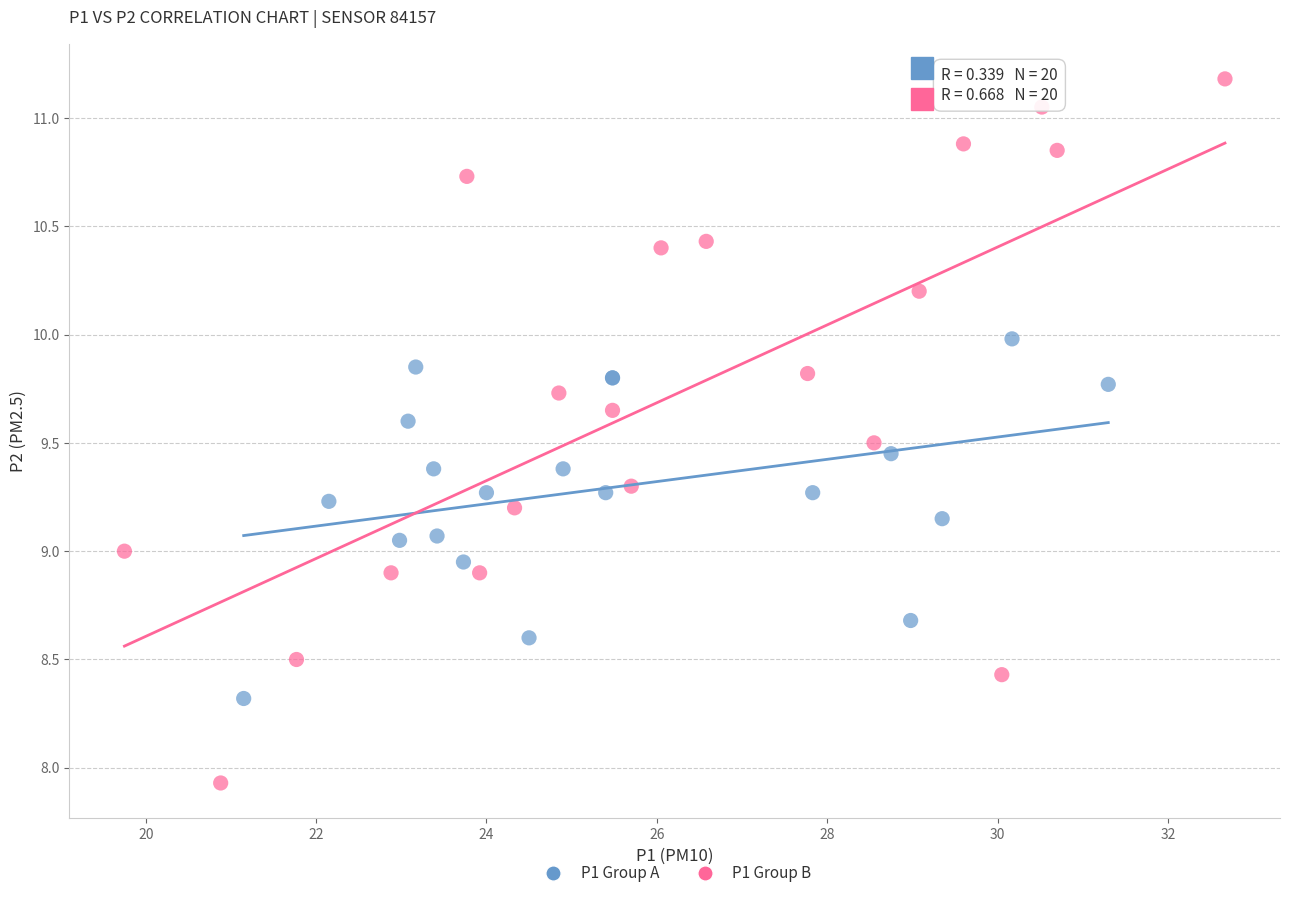

Which series contains the highest Y value?

P1 Group B